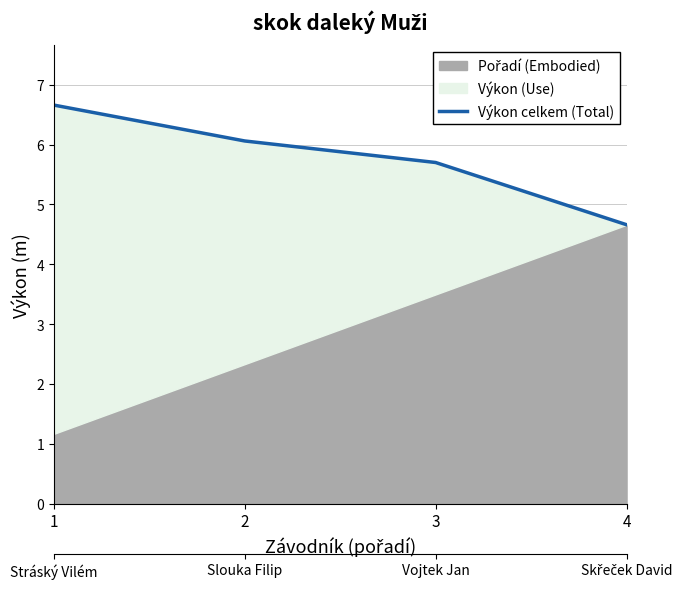

What is the minimum value shown in the chart?

4.7